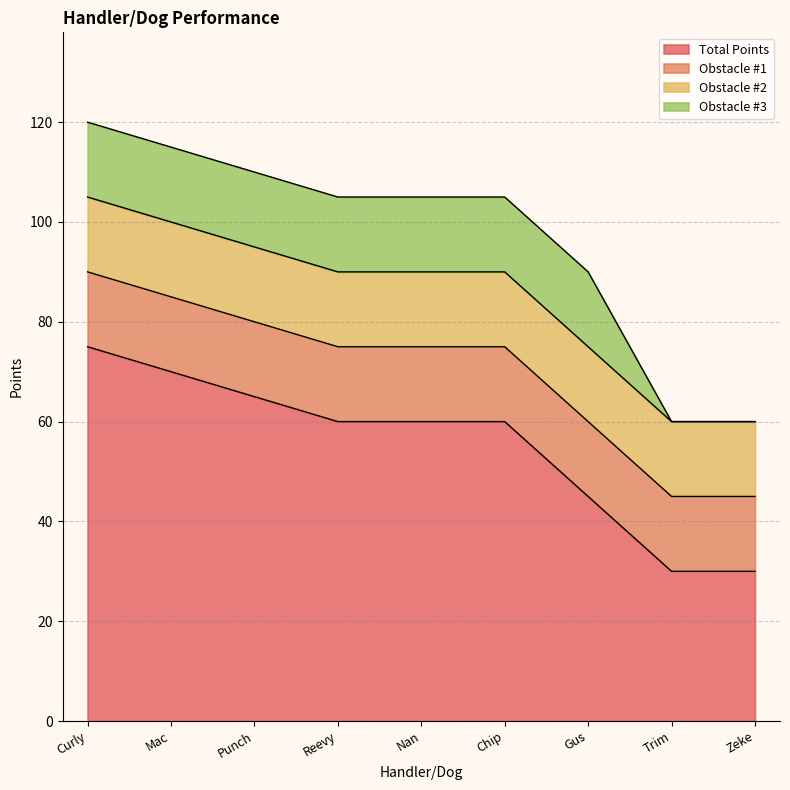

Which label corresponds to the smallest value in the chart?

Trim